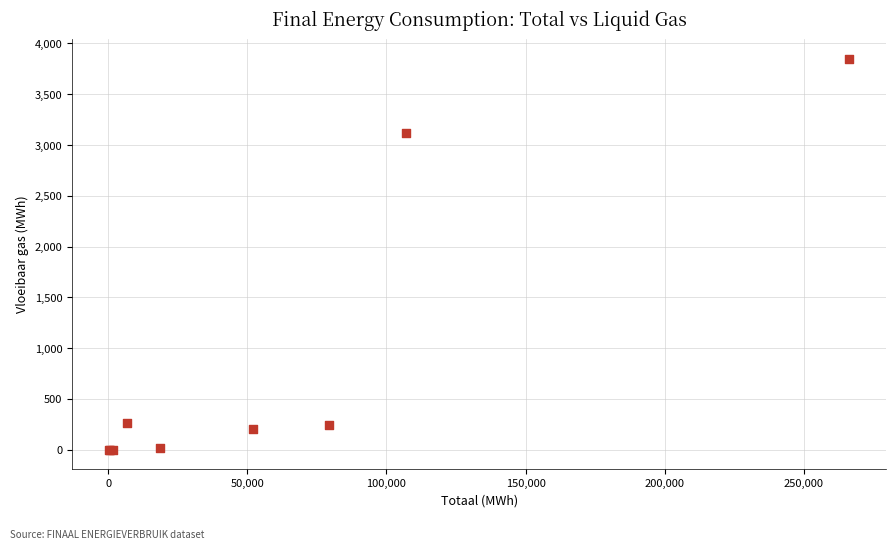

What Y value in the scatter plot is closest to 1925?

3122.7